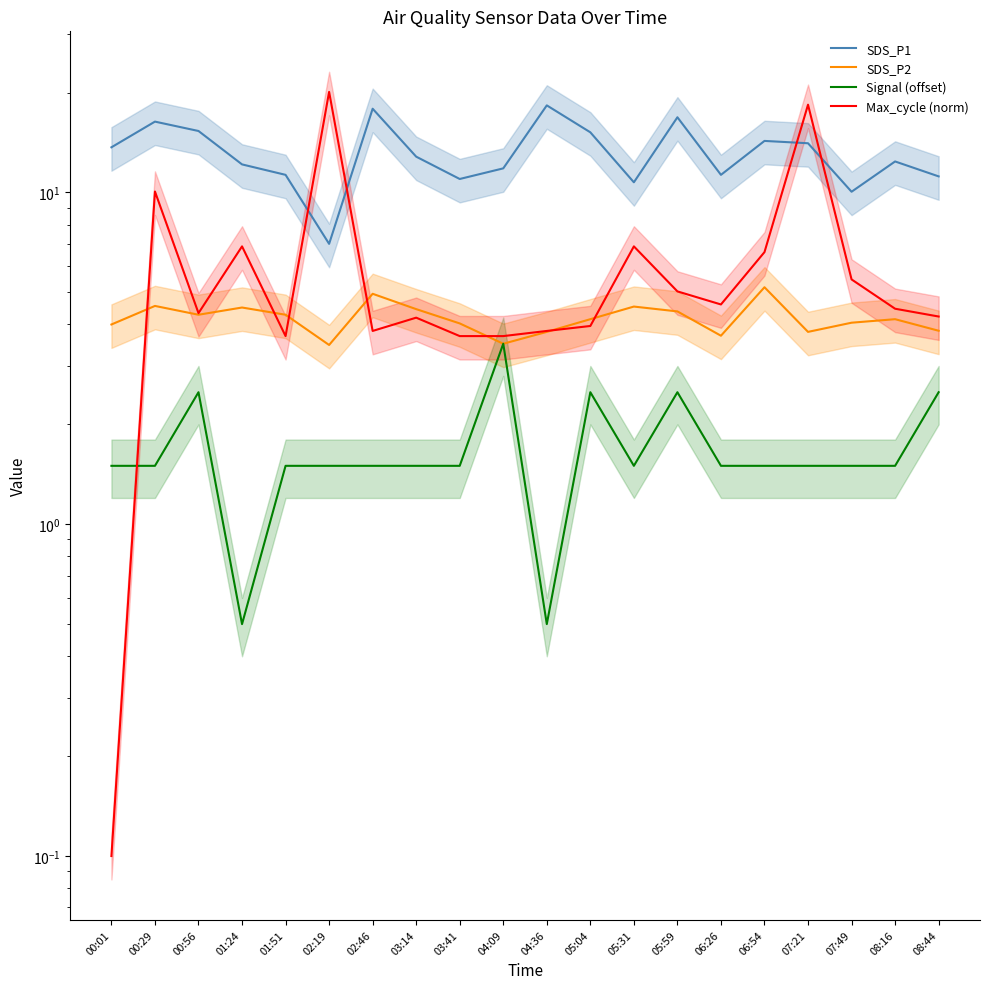

Reading left to right, extract all data points from this chart.

SDS_P1: 00:01=13.7	00:29=16.4	00:56=15.3	01:24=12.2	01:51=11.3	02:19=7.0	02:46=17.9	03:14=12.8	03:41=11.0	04:09=11.8	04:36=18.3	05:04=15.2	05:31=10.7	05:59=16.9	06:26=11.3	06:54=14.3	07:21=14.1	07:49=10.1	08:16=12.4	08:44=11.2
SDS_P2: 00:01=4.0	00:29=4.5	00:56=4.3	01:24=4.5	01:51=4.3	02:19=3.5	02:46=5.0	03:14=4.5	03:41=4.0	04:09=3.5	04:36=3.8	05:04=4.2	05:31=4.5	05:59=4.4	06:26=3.7	06:54=5.2	07:21=3.8	07:49=4.0	08:16=4.2	08:44=3.8
Signal (offset): 00:01=1.5	00:29=1.5	00:56=2.5	01:24=0.5	01:51=1.5	02:19=1.5	02:46=1.5	03:14=1.5	03:41=1.5	04:09=3.5	04:36=0.5	05:04=2.5	05:31=1.5	05:59=2.5	06:26=1.5	06:54=1.5	07:21=1.5	07:49=1.5	08:16=1.5	08:44=2.5
Max_cycle (norm): 00:01=0.1	00:29=10.1	00:56=4.3	01:24=6.9	01:51=3.7	02:19=20.1	02:46=3.8	03:14=4.2	03:41=3.7	04:09=3.7	04:36=3.8	05:04=4.0	05:31=6.9	05:59=5.0	06:26=4.6	06:54=6.6	07:21=18.4	07:49=5.5	08:16=4.5	08:44=4.2